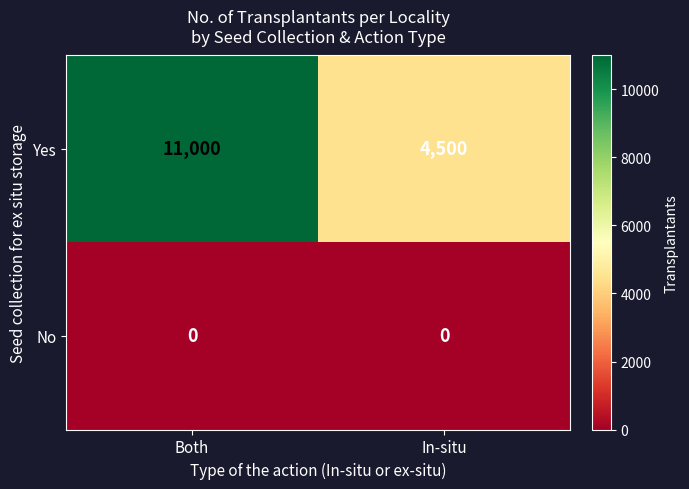

The value of No at Both is 0. True or false?

True